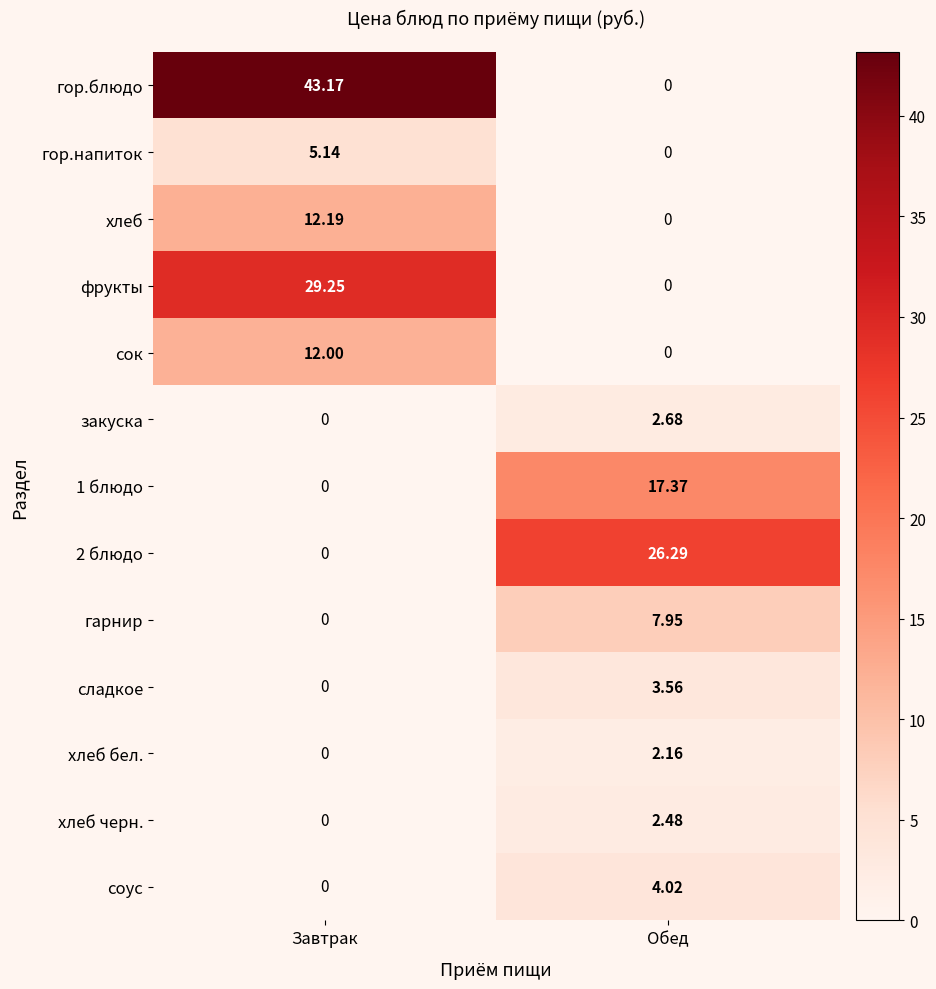

Which series has the widest spread of values?

гор.блюдо